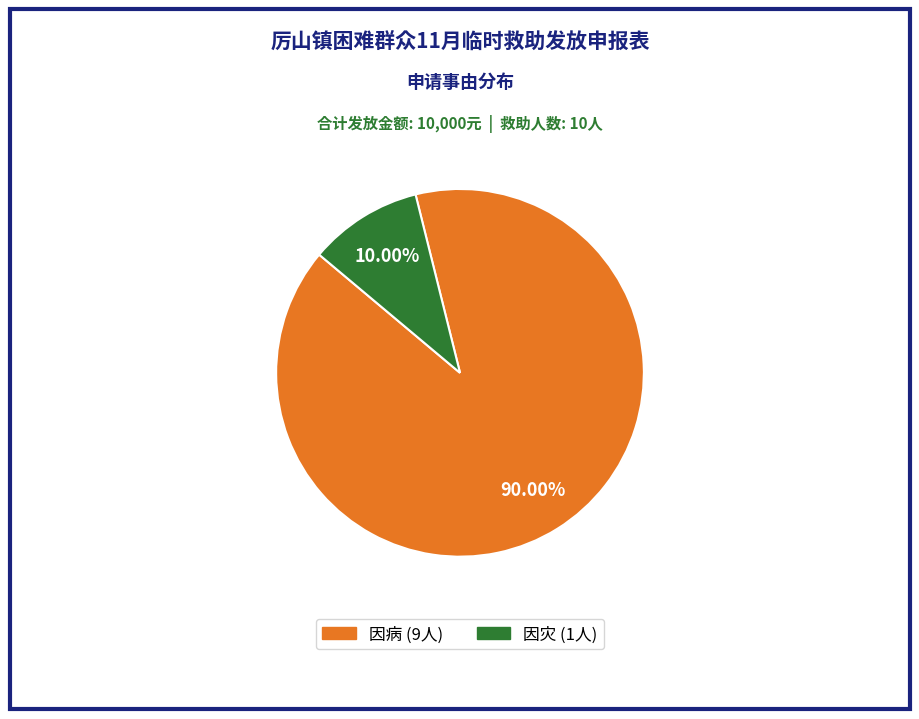

The 因病 slice represents 75% of the pie. True or false?

False